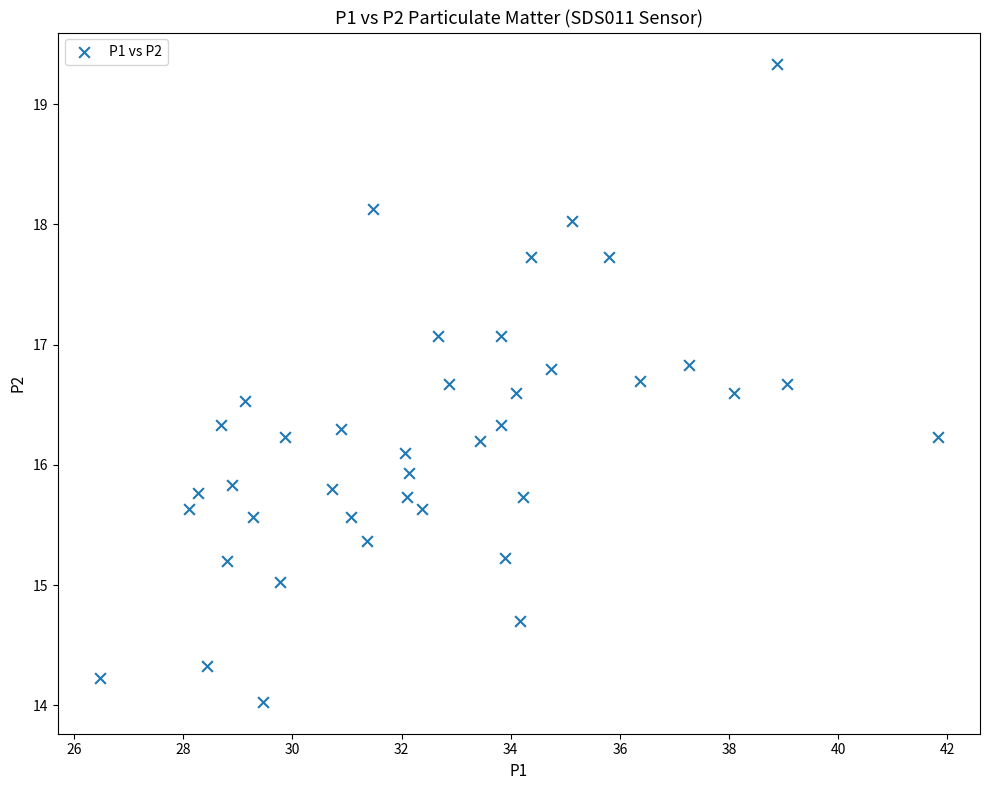

What is the range of Y values (max minus min)?

5.3